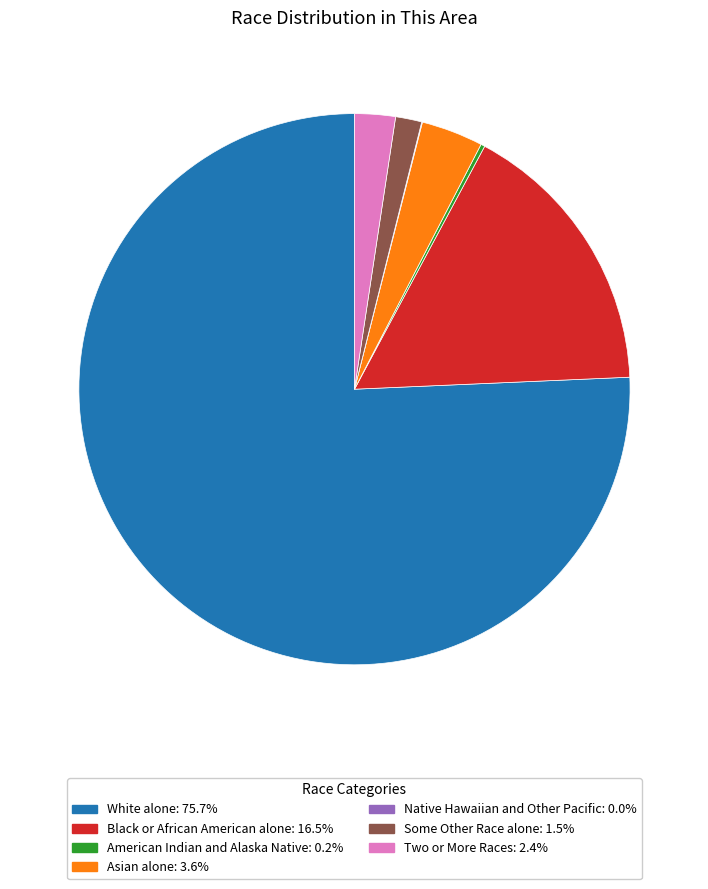

Is there any slice that represents more than half of the pie?

Yes